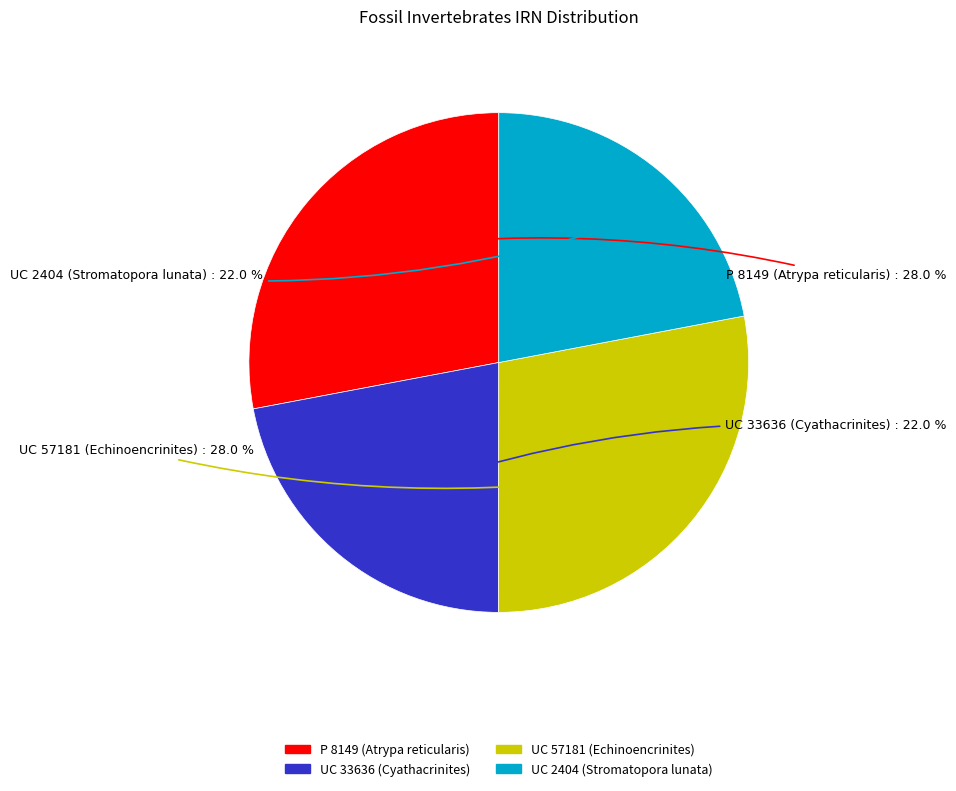

How many slices are in this pie chart?

4